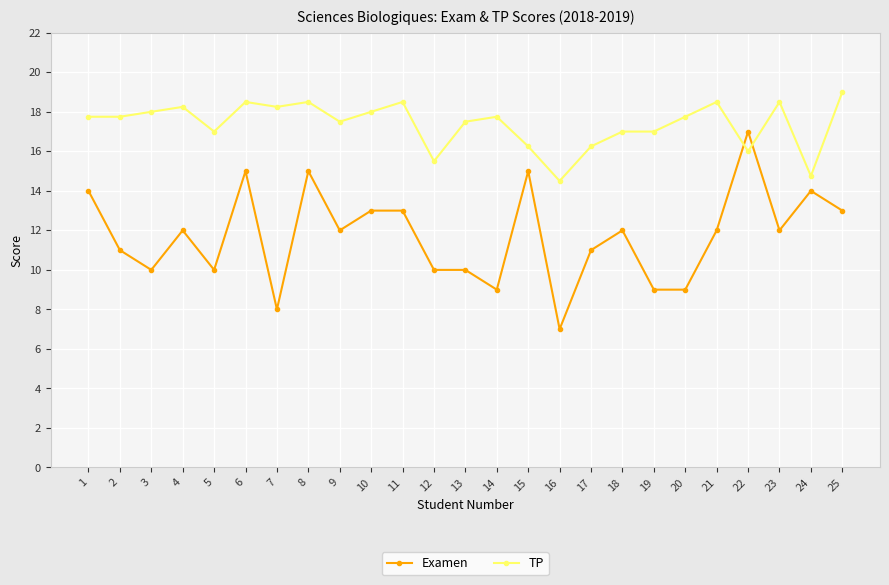

Rank the series by their average value, from highest to lowest.

TP, Examen